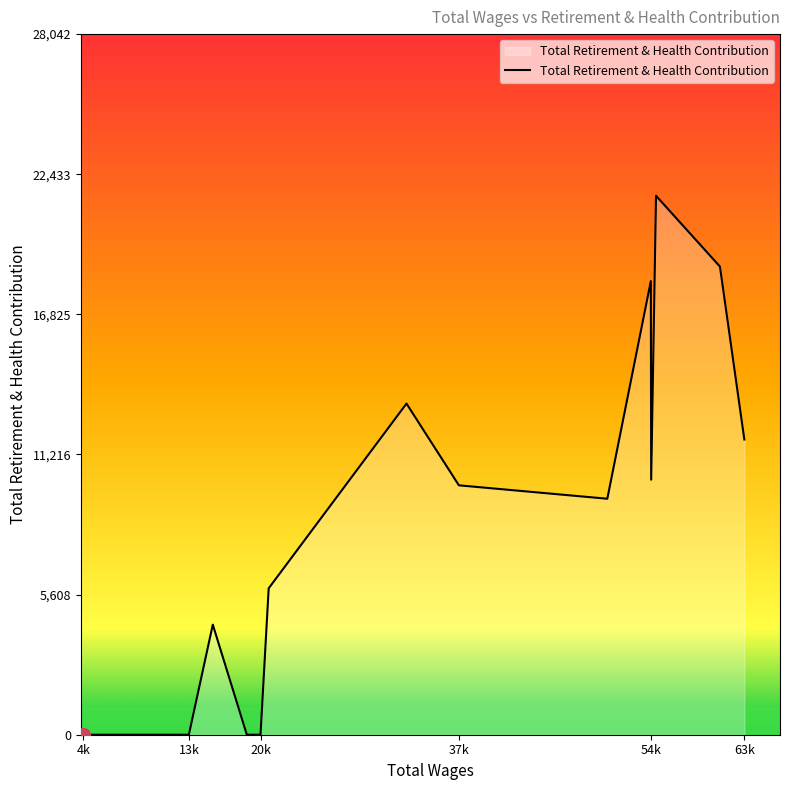

What is the difference between the maximum and minimum values?

21571